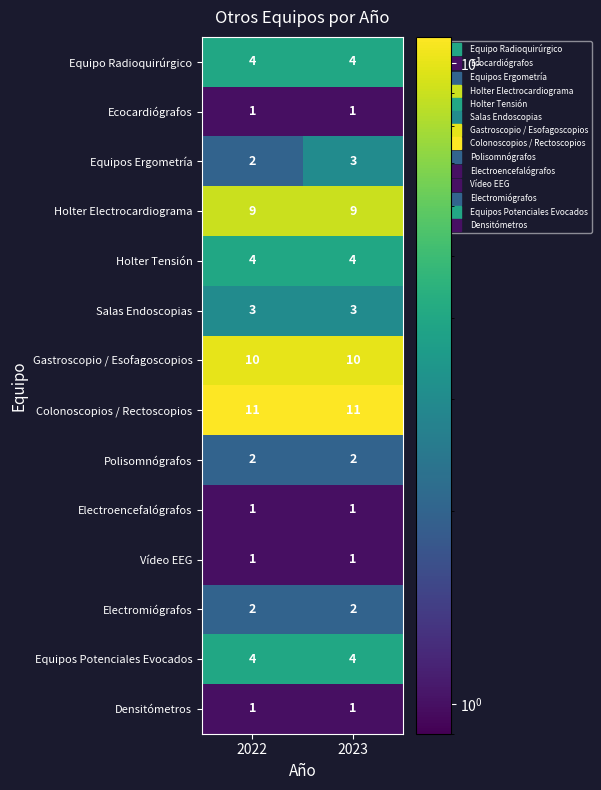

What is the difference between the highest and lowest values at 2022?

10